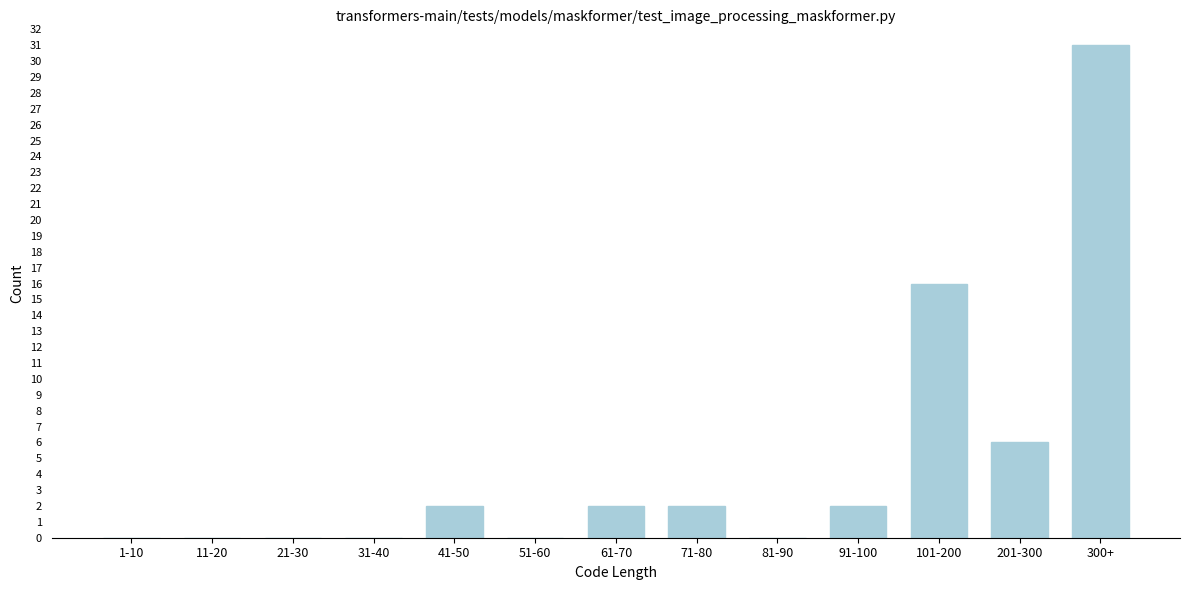

Reading left to right, transcribe all the data shown in this chart.

1-10=0	11-20=0	21-30=0	31-40=0	41-50=2	51-60=0	61-70=2	71-80=2	81-90=0	91-100=2	101-200=16	201-300=6	300+=31